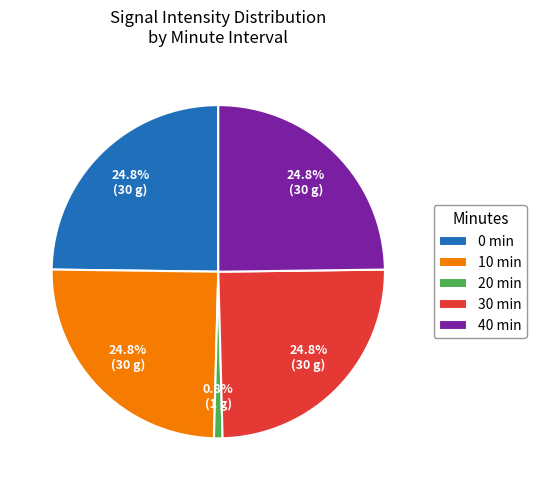

What is the total percentage of 10 and 40?

49.6%